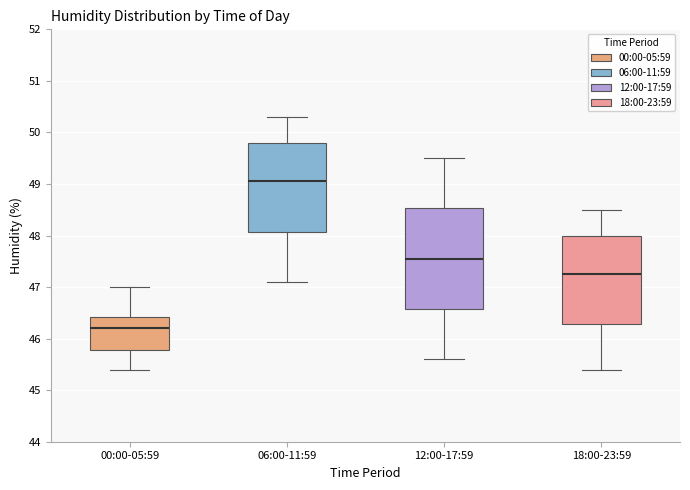

Reading left to right, read every box against the y-axis: the position of its median line, the range the box covers, and the ends of its whiskers. The values are not printed on the chart, so give them approximately, as read against the axis.

00:00-05:59: median 46.2, box 45.8 to 46.4, whiskers 45.4 to 47.0
06:00-11:59: median 49.1, box 48.1 to 49.8, whiskers 47.1 to 50.3
12:00-17:59: median 47.6, box 46.6 to 48.5, whiskers 45.6 to 49.5
18:00-23:59: median 47.3, box 46.3 to 48.0, whiskers 45.4 to 48.5